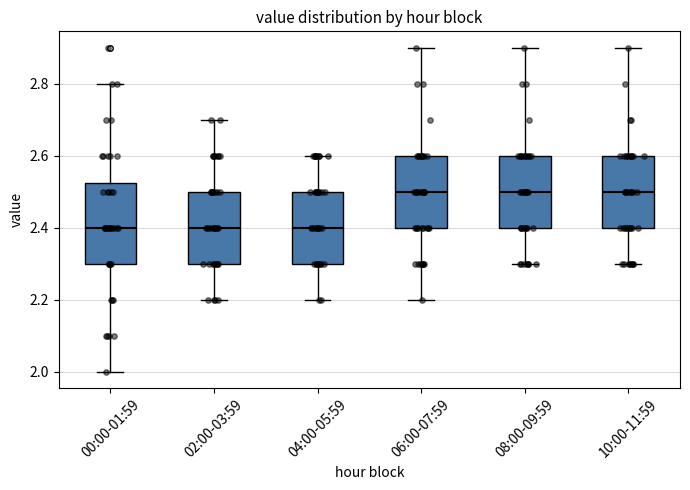

Reading left to right, transcribe this box plot: for each box, give where its median line is, the range the box spans, and where its two whiskers end, as read against the y-axis. The values are not printed on the chart, so give them approximately, as read against the axis.

00:00-01:59: median 2.40, box 2.30 to 2.52, whiskers 2.00 to 2.80
02:00-03:59: median 2.40, box 2.30 to 2.50, whiskers 2.20 to 2.70
04:00-05:59: median 2.40, box 2.30 to 2.50, whiskers 2.20 to 2.60
06:00-07:59: median 2.50, box 2.40 to 2.60, whiskers 2.20 to 2.90
08:00-09:59: median 2.50, box 2.40 to 2.60, whiskers 2.30 to 2.90
10:00-11:59: median 2.50, box 2.40 to 2.60, whiskers 2.30 to 2.90